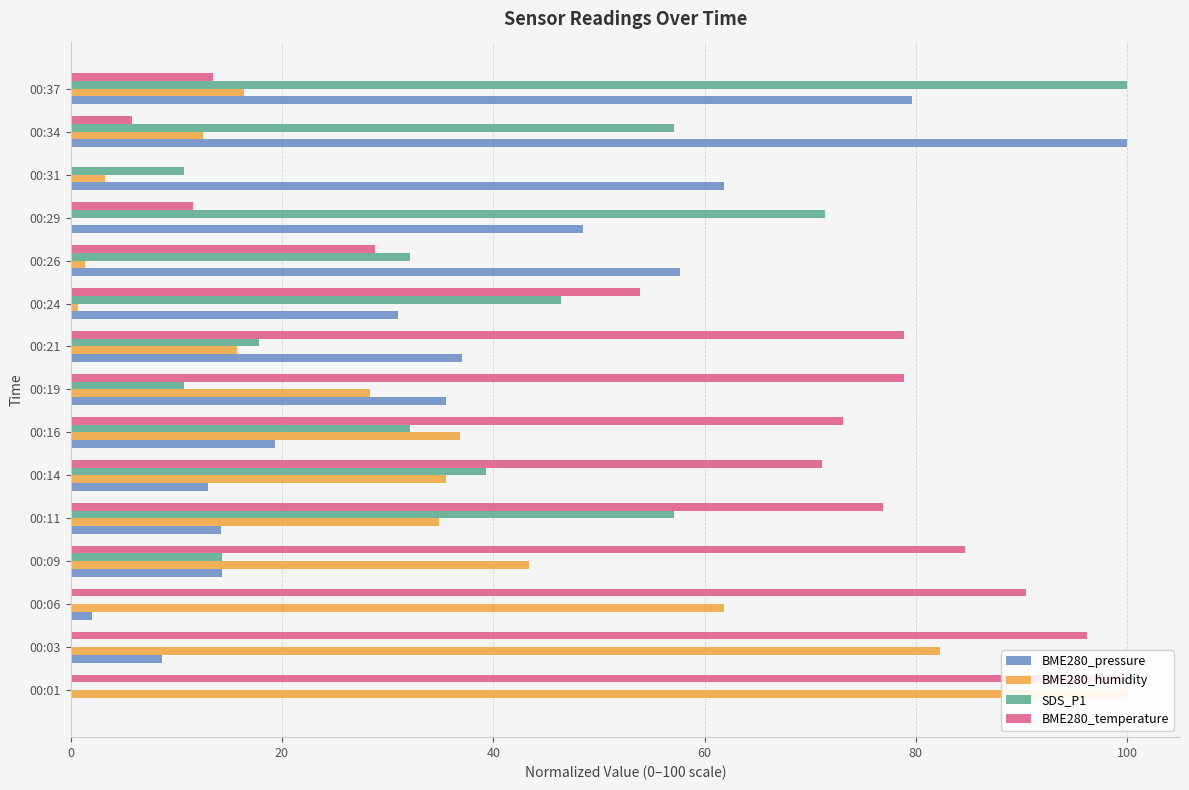

At how many categories does at least one series exceed 28?

15